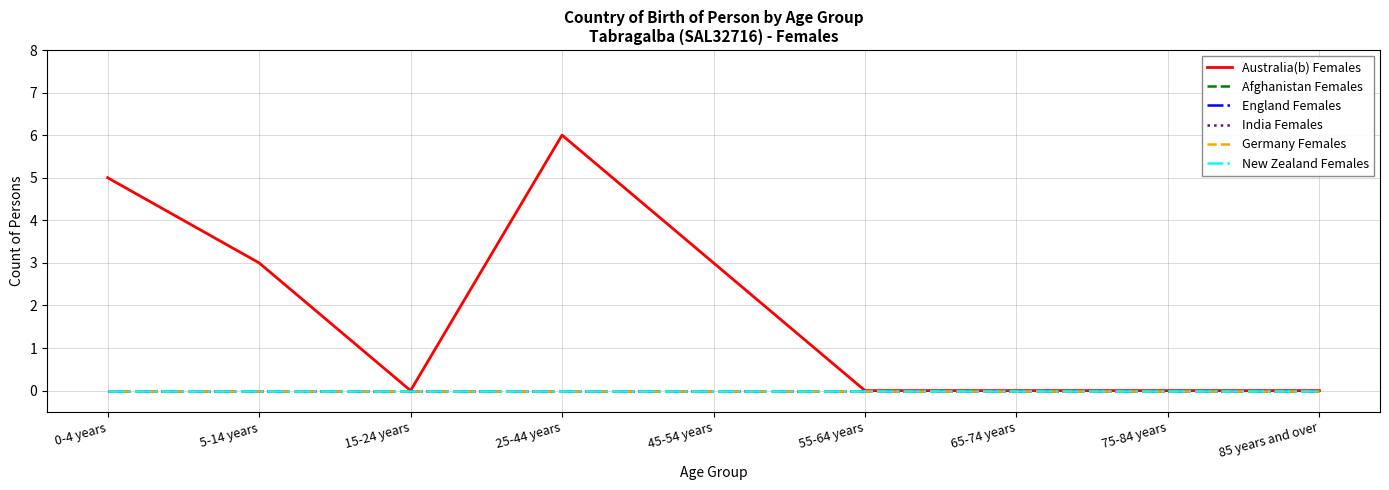

The New Zealand Females series shows 0 at 45-54 years. True or false?

True